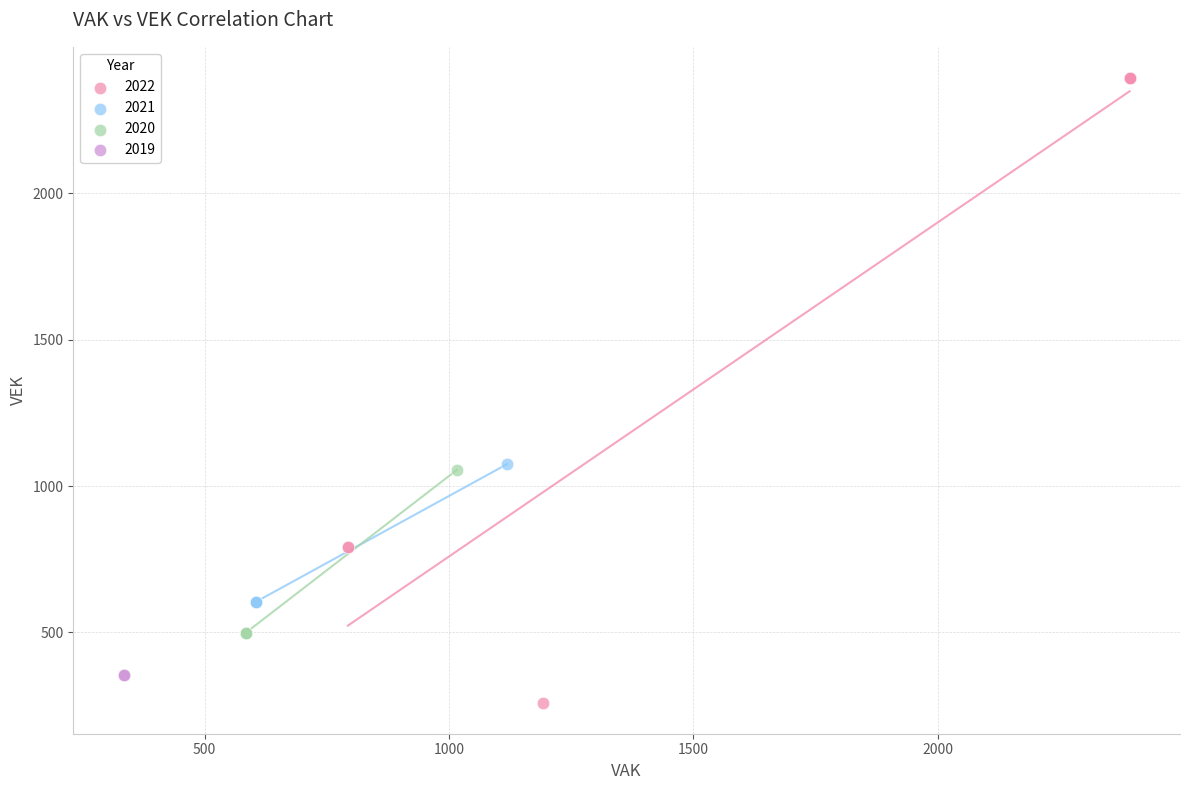

Which series reaches the maximum Y coordinate?

2022